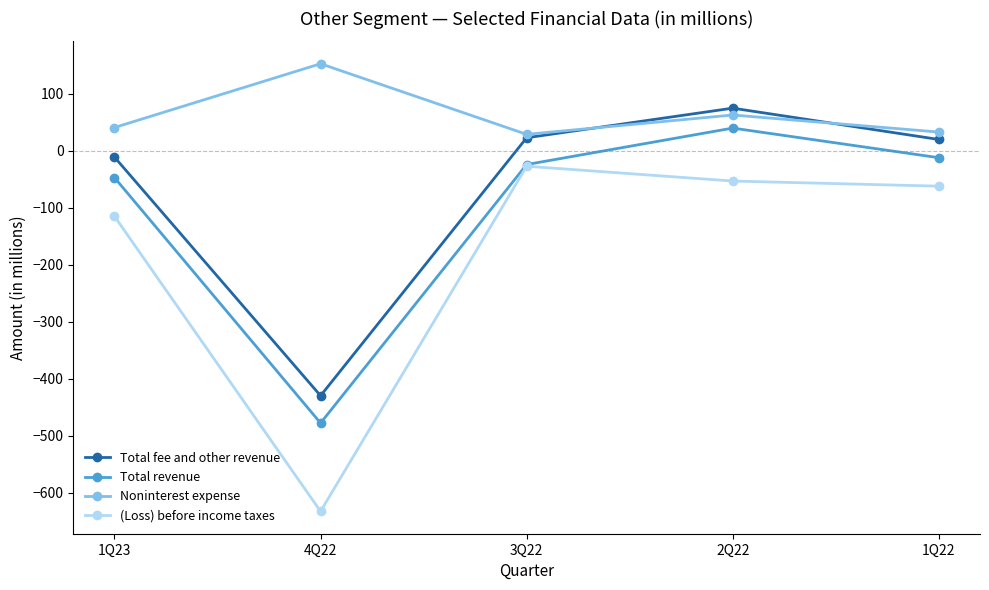

Which series has the largest range (max minus min)?

(Loss) before income taxes